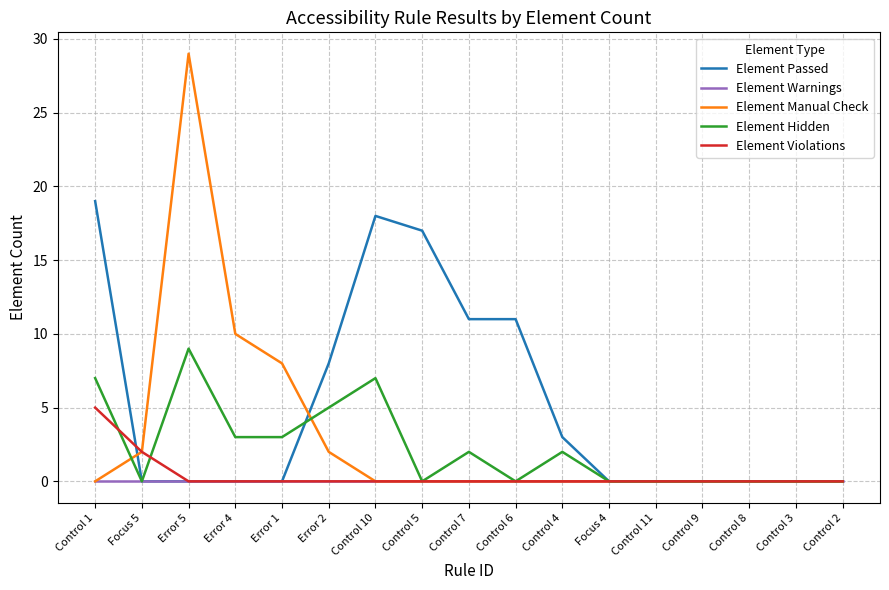

Rank the series by their maximum value, from lowest to highest.

Element Warnings, Element Violations, Element Hidden, Element Passed, Element Manual Check